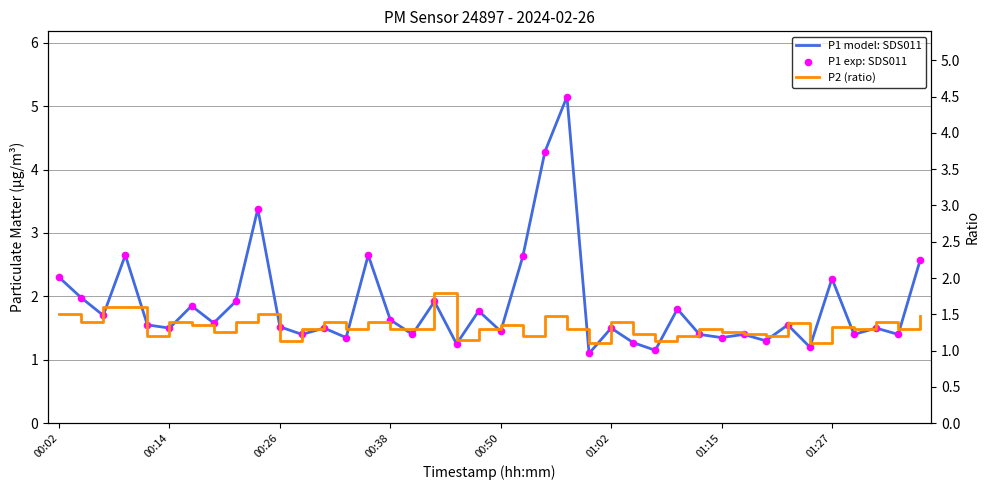

Which series reaches the minimum Y coordinate?

P1 model: SDS011